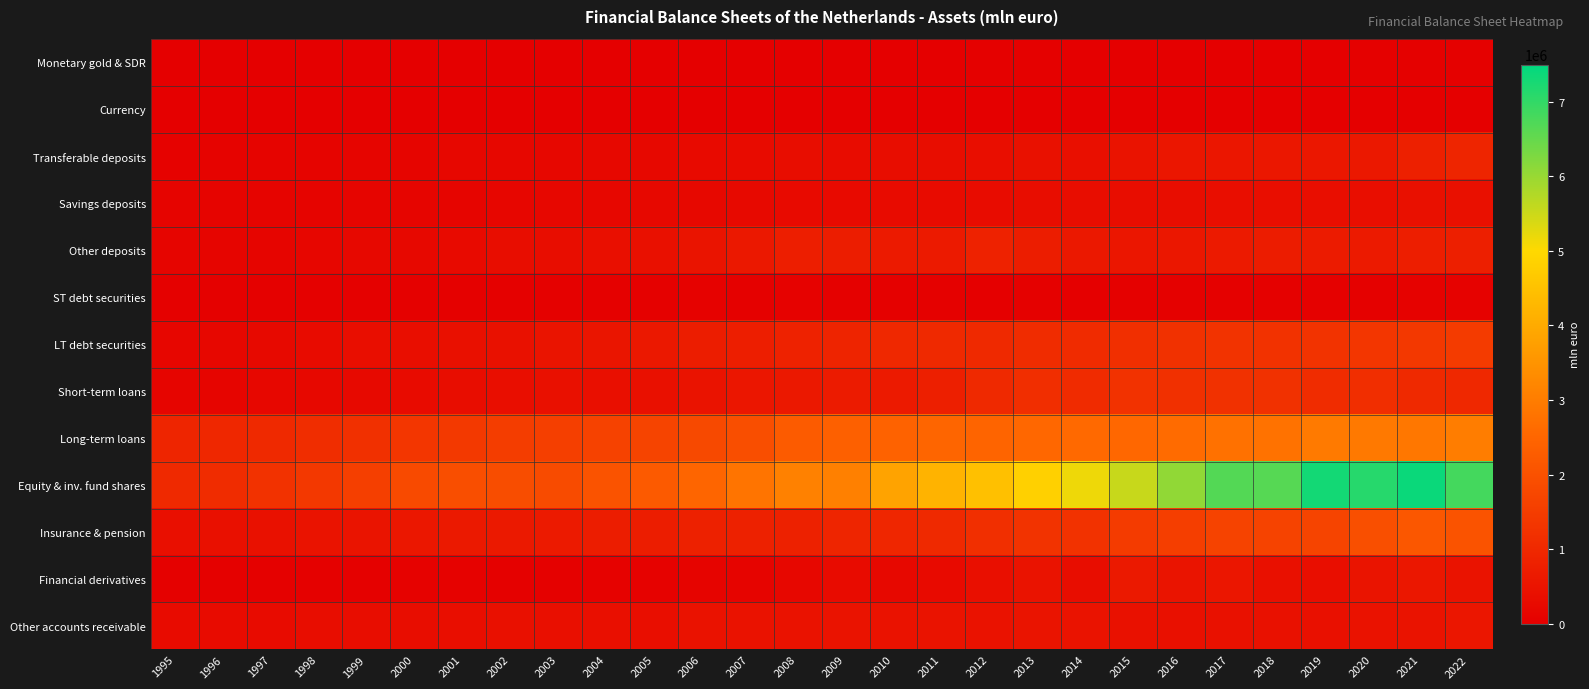

List the series in order of their peak value, highest first.

Equity & inv. fund shares, Long-term loans, Insurance & pension, LT debt securities, Short-term loans, Transferable deposits, Other deposits, Financial derivatives, Other accounts receivable, Savings deposits, ST debt securities, Monetary gold & SDR, Currency